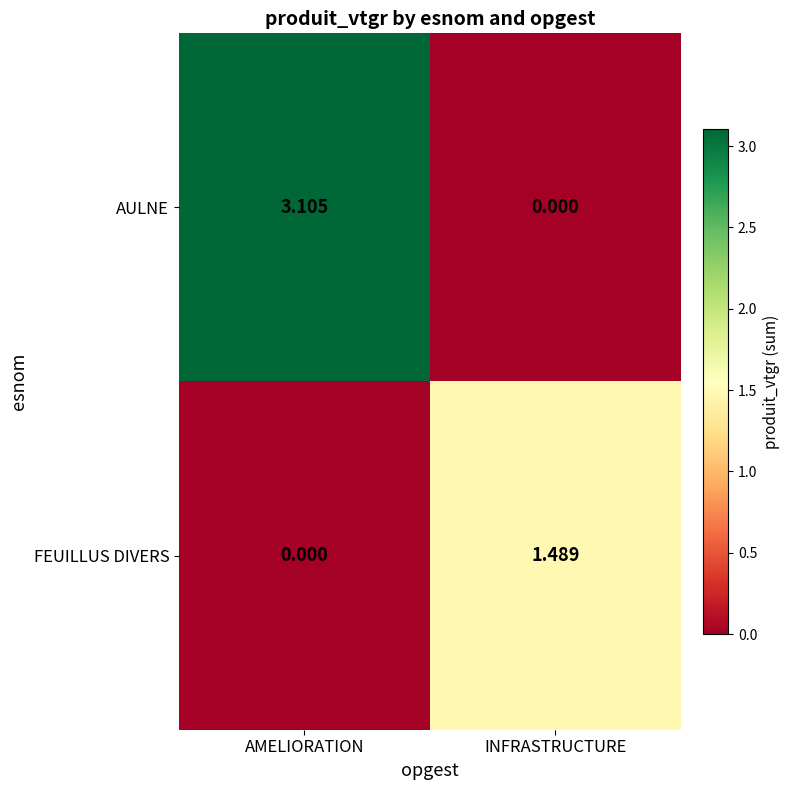

Where does the FEUILLUS DIVERS series first go above 1?

INFRASTRUCTURE